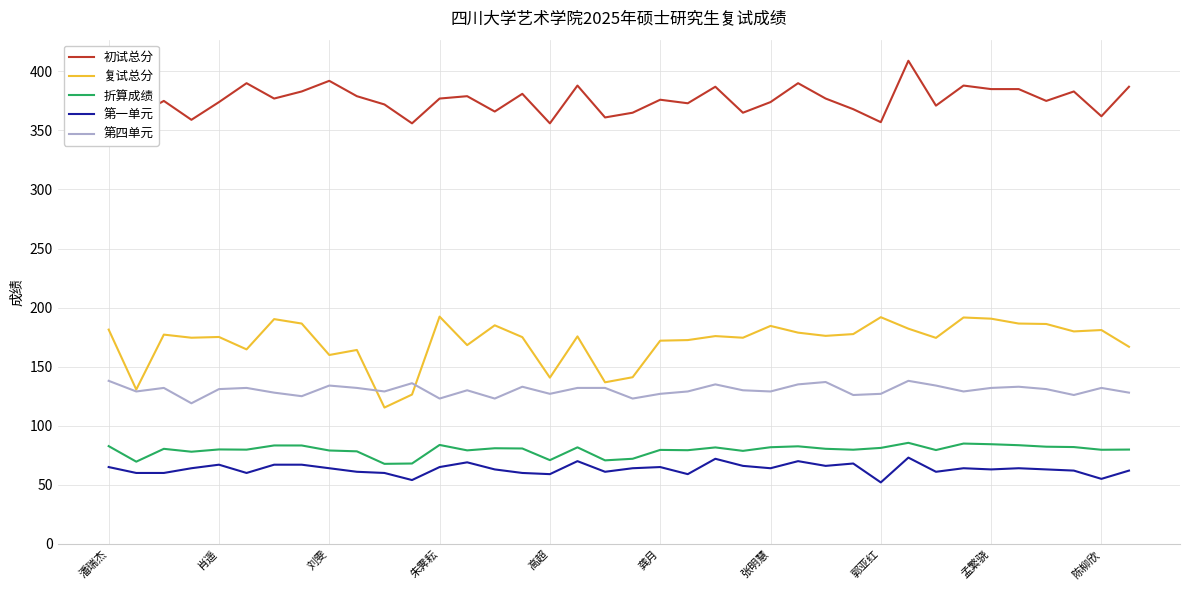

In 复试总分, how many points are lower than both neighbors (excluding endpoints)?

12